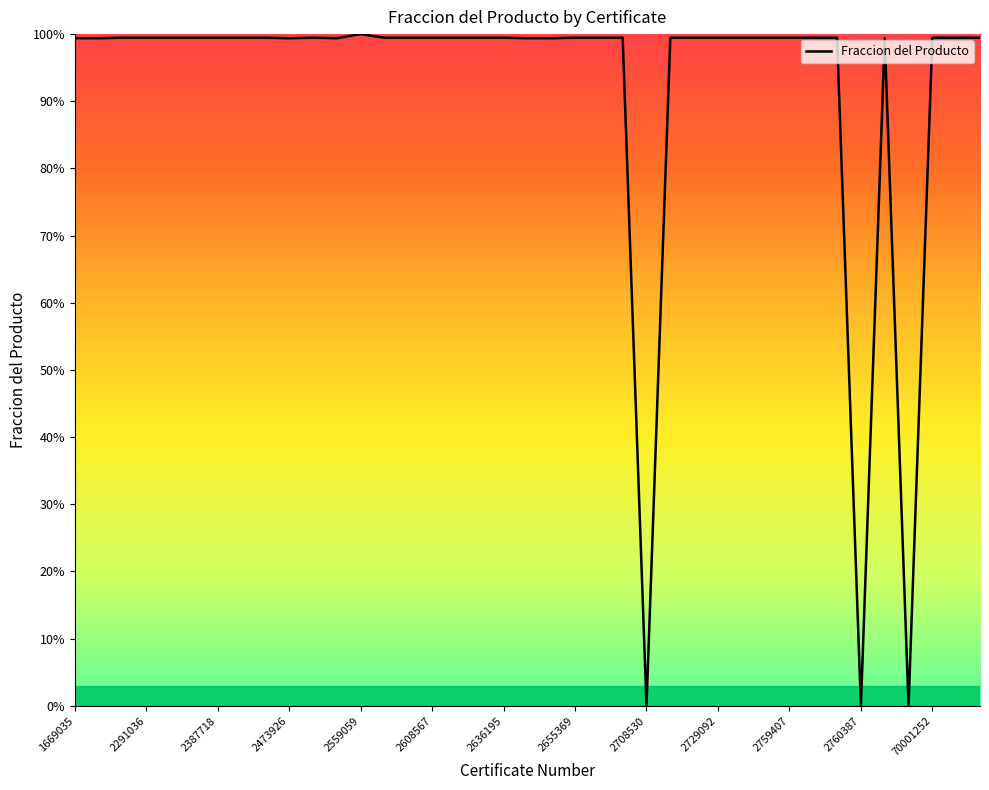

What is the maximum value shown in the chart?

100.0